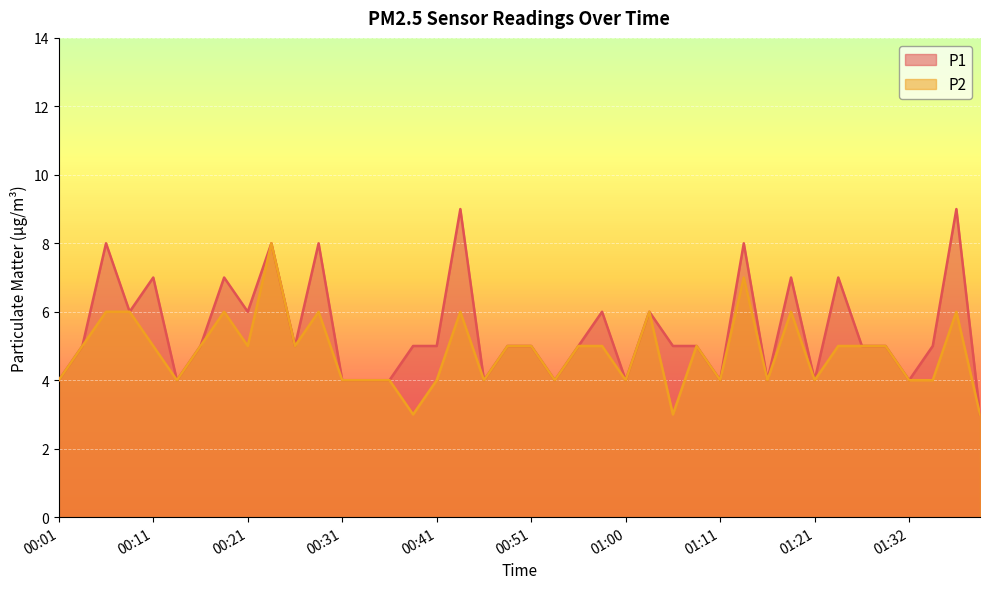

The P2 series shows 2 at 01:21. True or false?

False